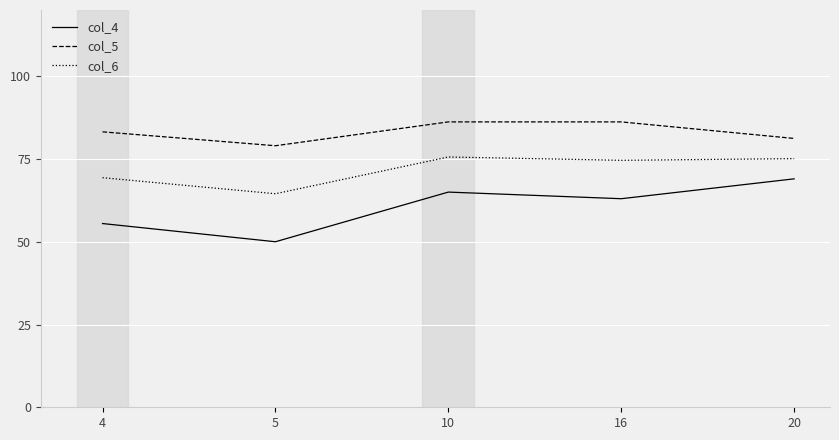

True or false: col_5 has more than 2 interior local peaks.

False